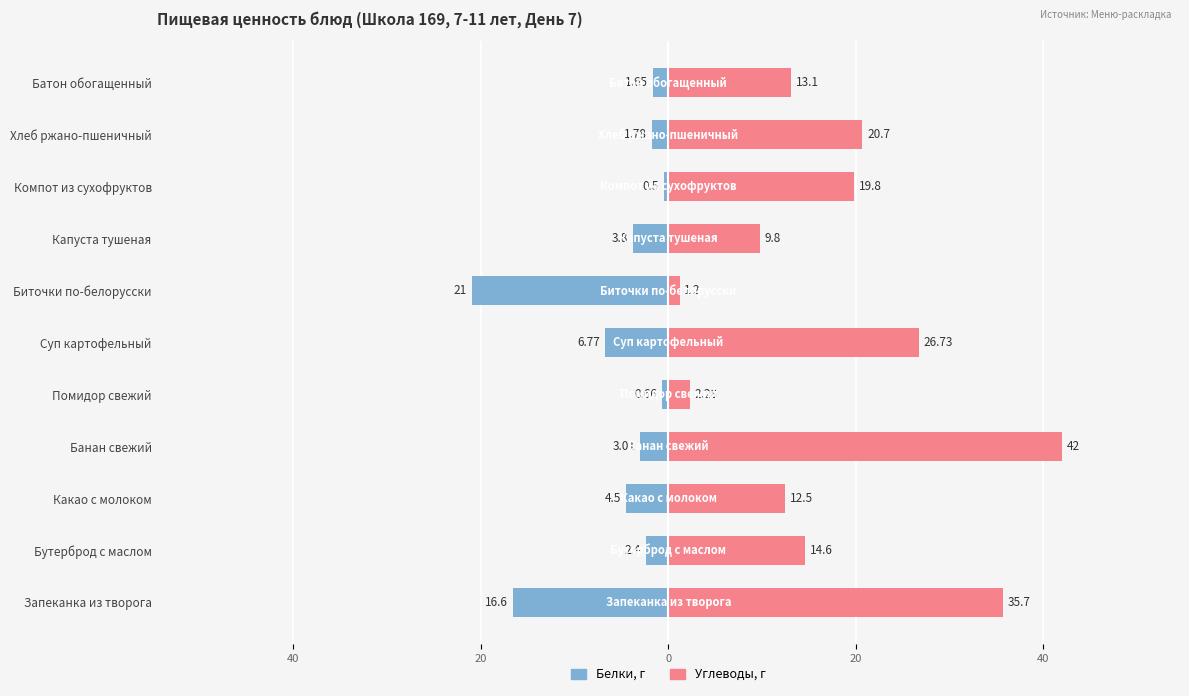

What is the total value across all series at 20?

8.0